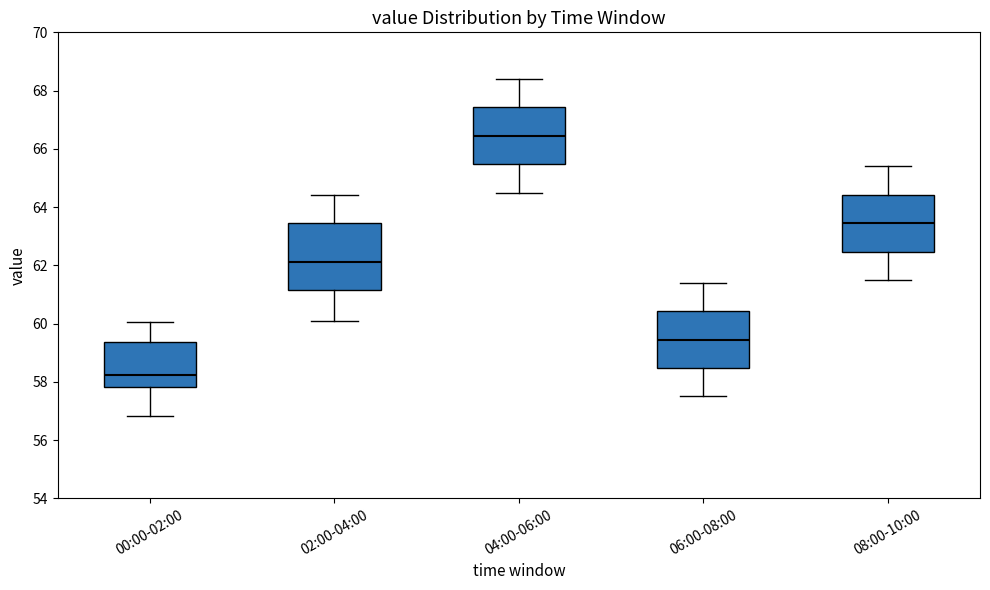

Which box has the lowest median line?

00:00-02:00